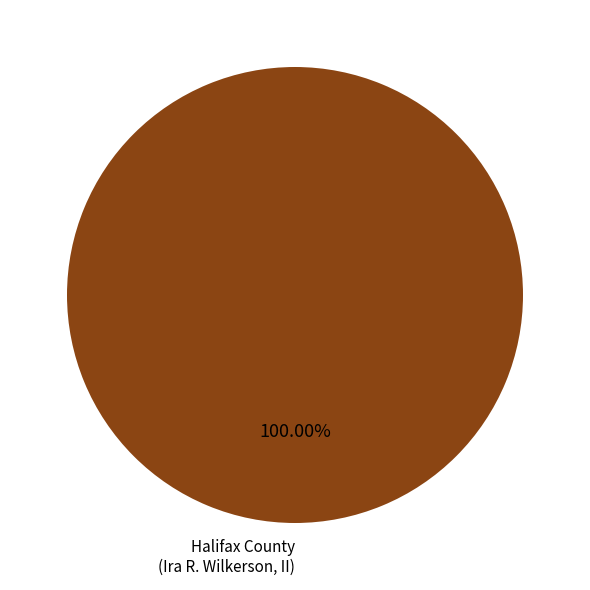

How many slices are in this pie chart?

1